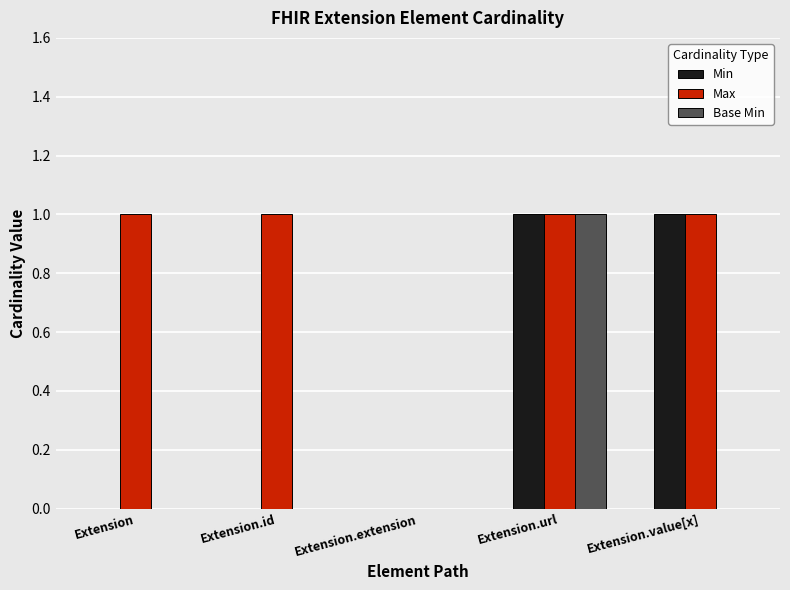

At which category is the sum across all series the highest?

Extension.url